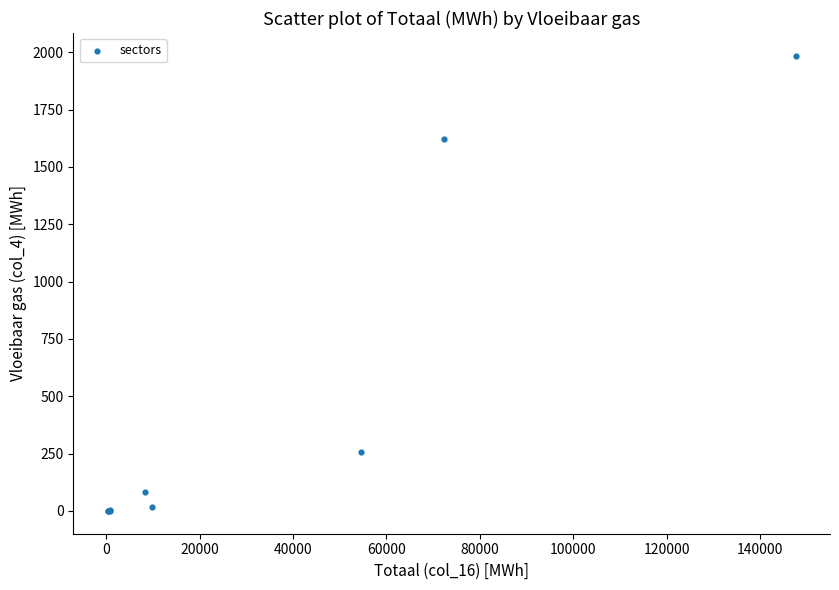

What Y value in the scatter plot is closest to 992?

1622.6